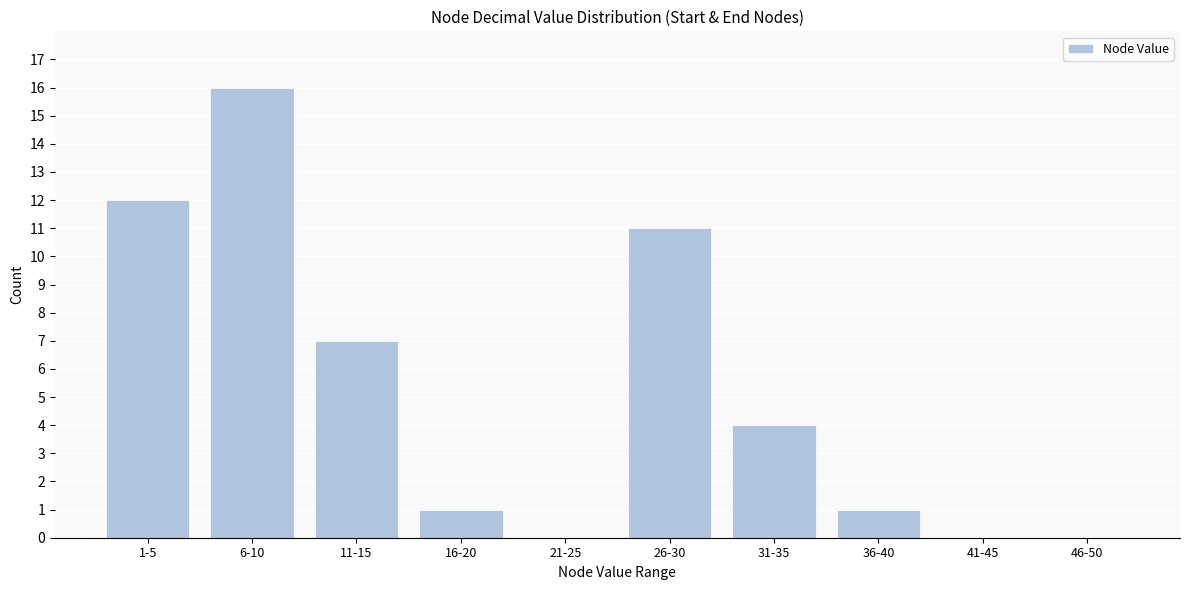

Reading left to right, what are all the values shown in this chart?

1-5=12	6-10=16	11-15=7	16-20=1	21-25=0	26-30=11	31-35=4	36-40=1	41-45=0	46-50=0